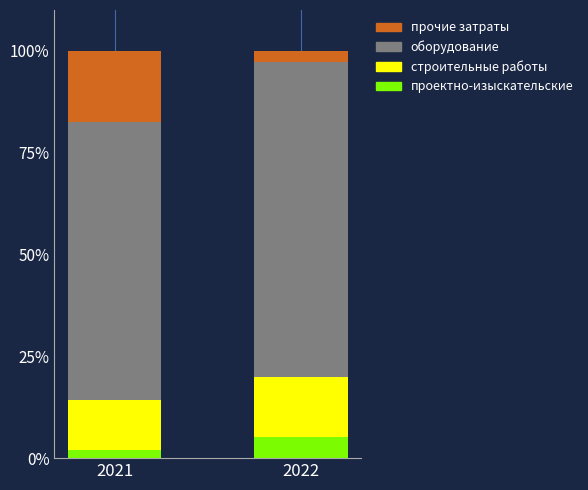

Count the number of data series in this chart.

4